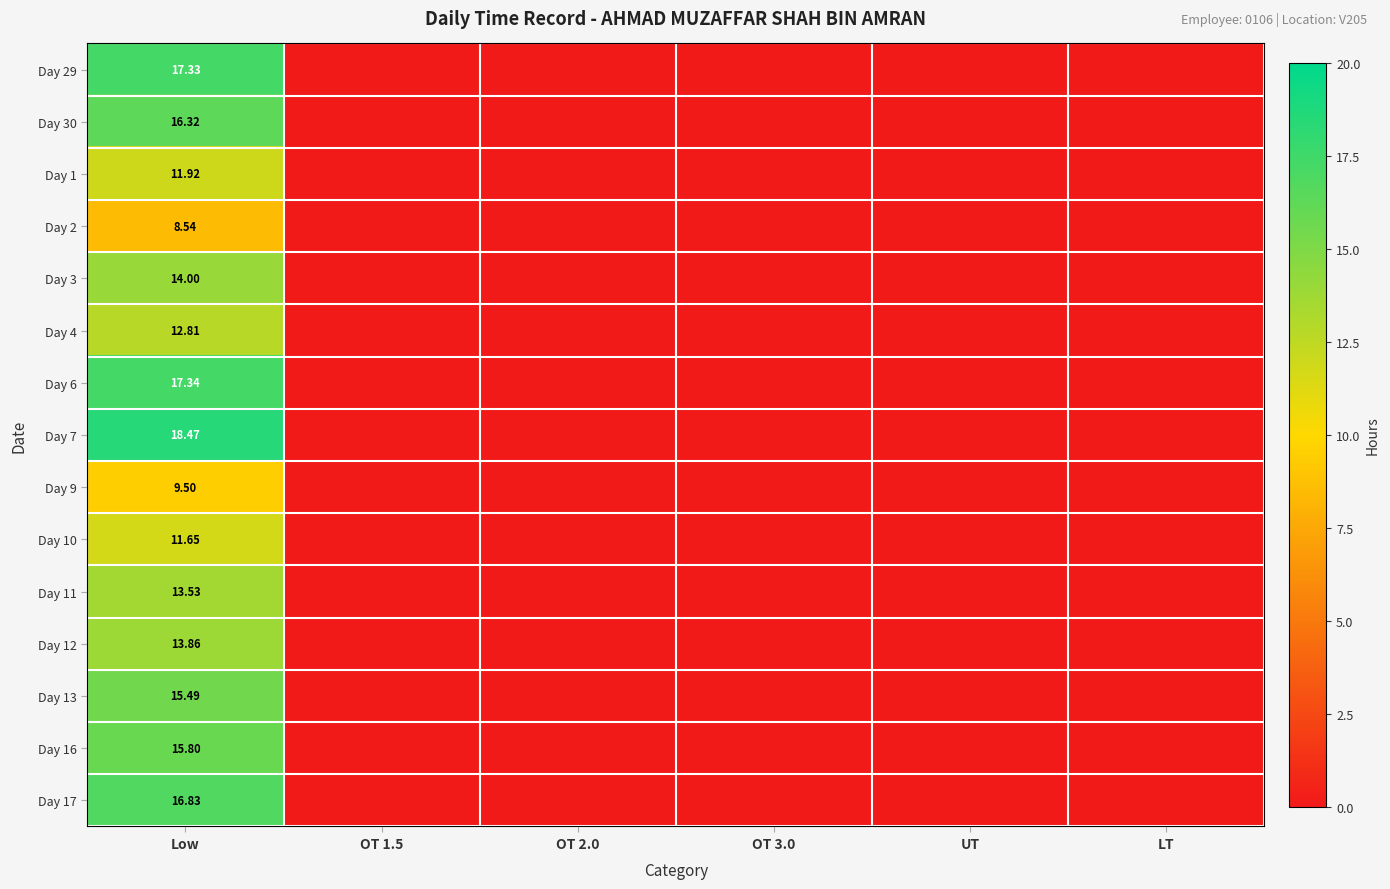

Which series has the largest total across all categories?

Day 7